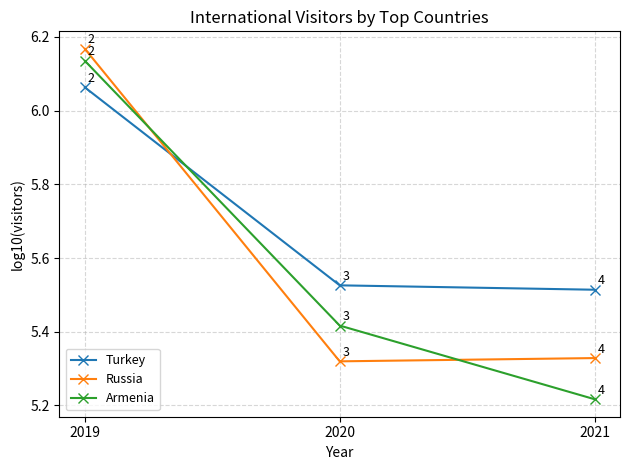

At how many categories does at least one series exceed 6?

1